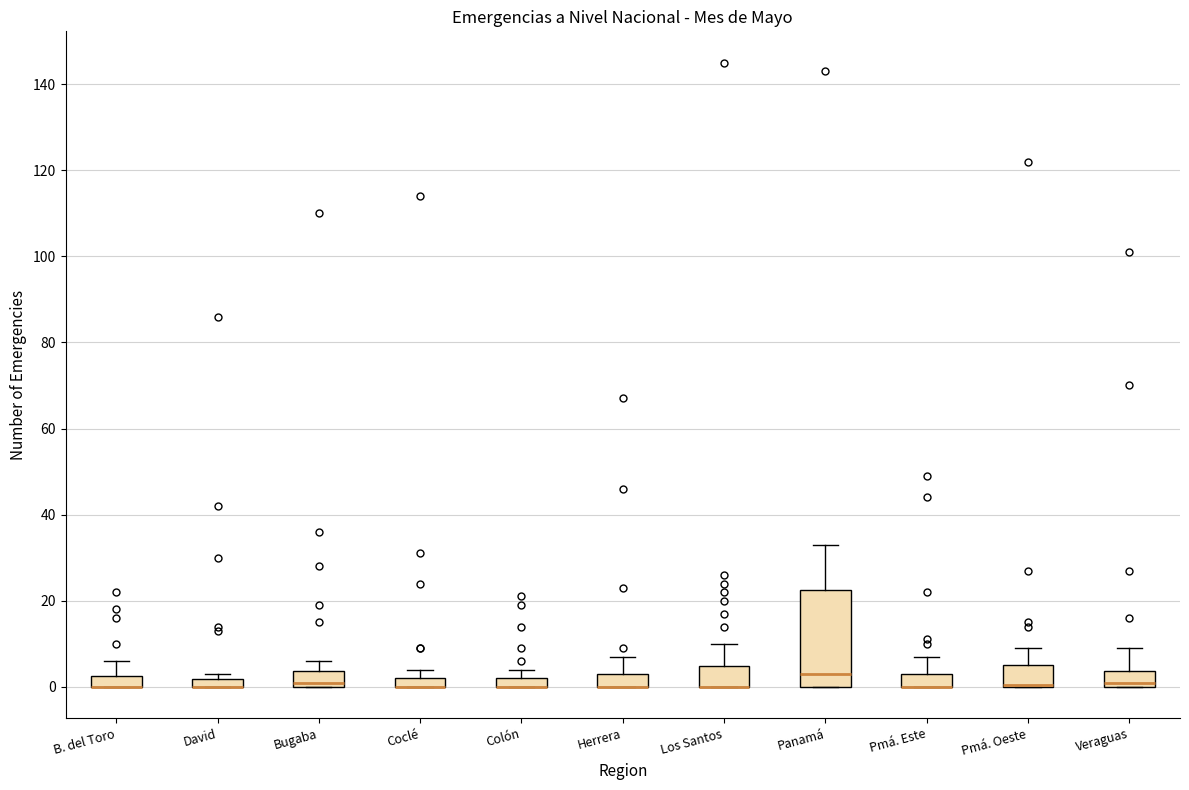

Comparing the boxes themselves (not the whiskers), which one is the tallest?

Panamá